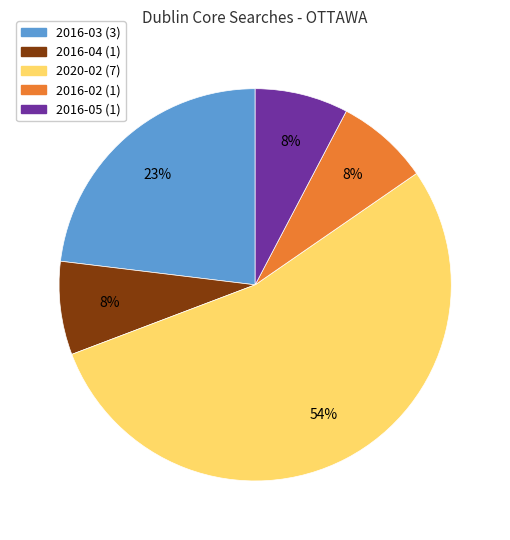

What is the majority slice?

2020-02